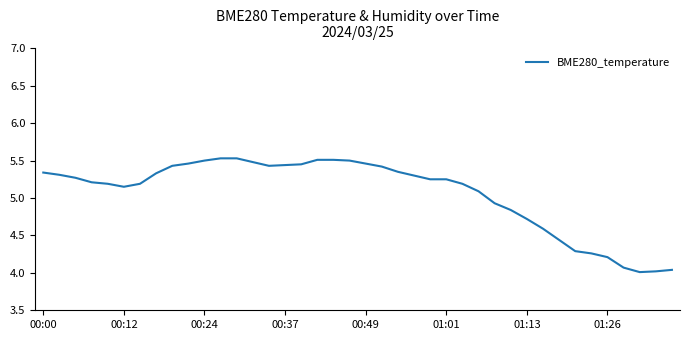

Is this an area chart (filled region under the line)?

No